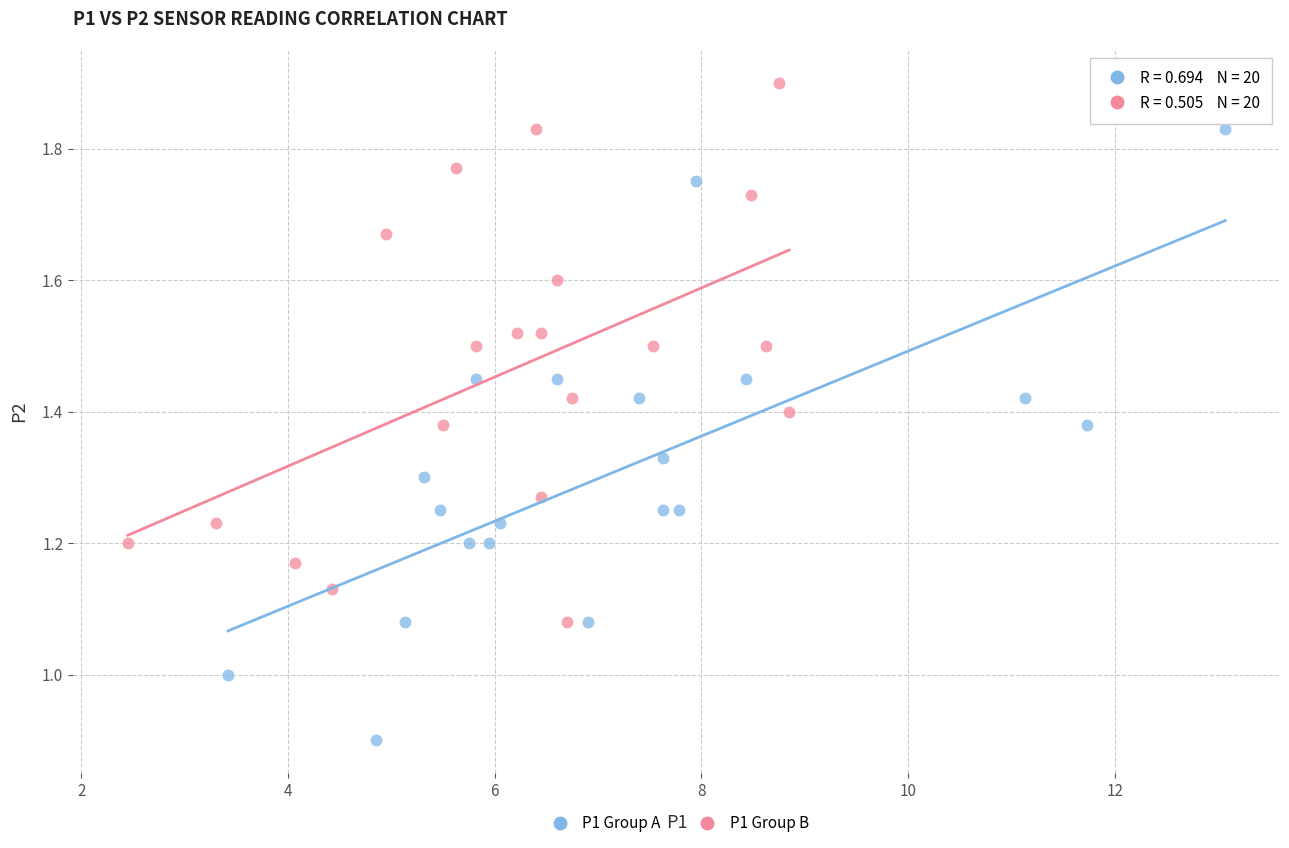

Which series reaches the maximum Y coordinate?

P1 Group B